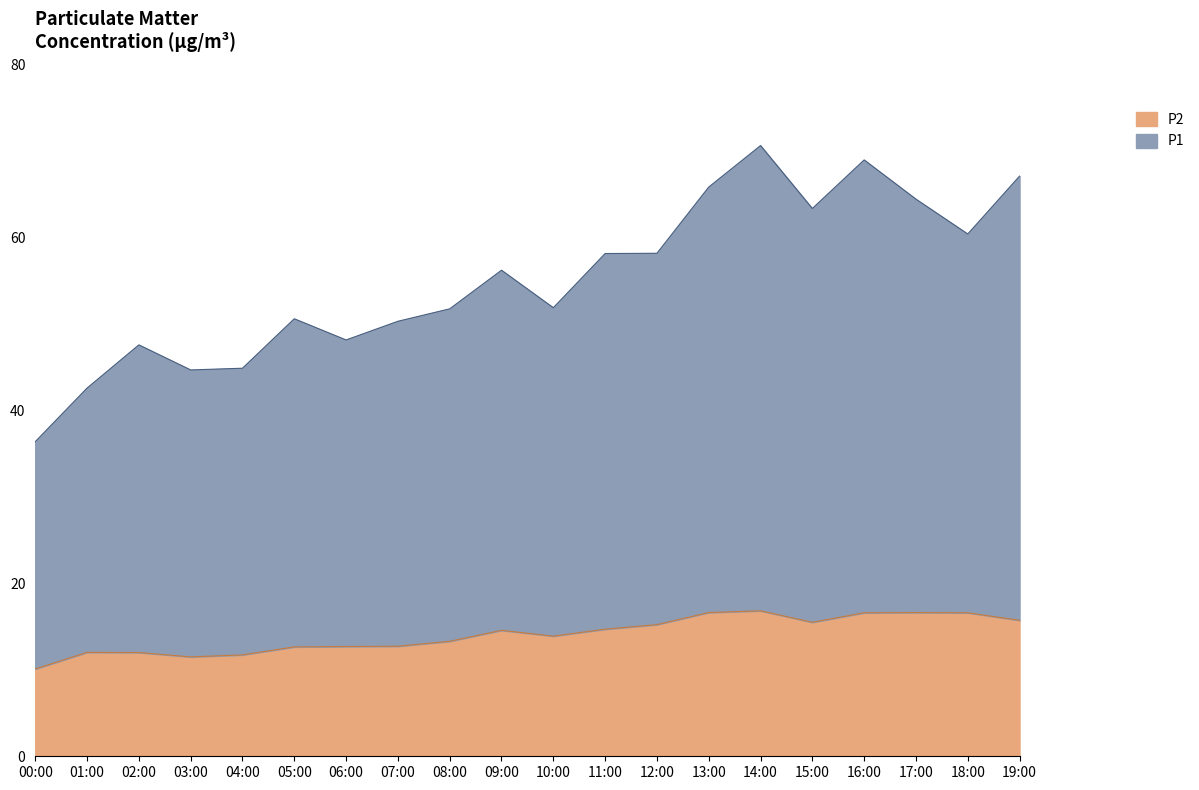

Which series has the largest total across all categories?

P1